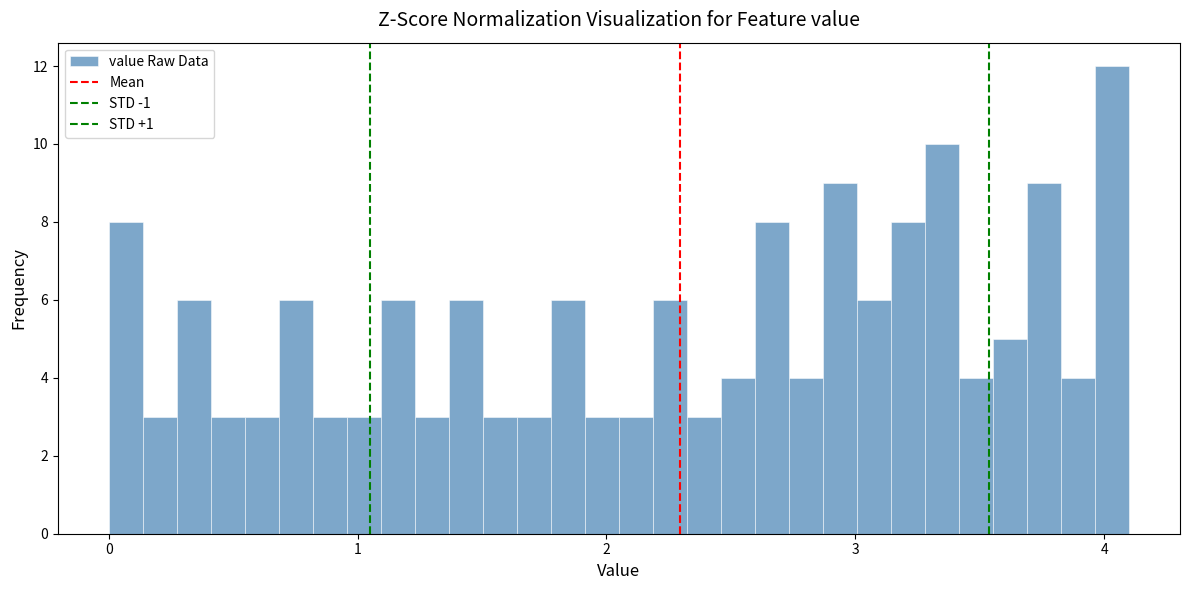

Around what value on the x-axis is the tallest bar? Give the approximate position of its centre, as read against the axis.

4.0